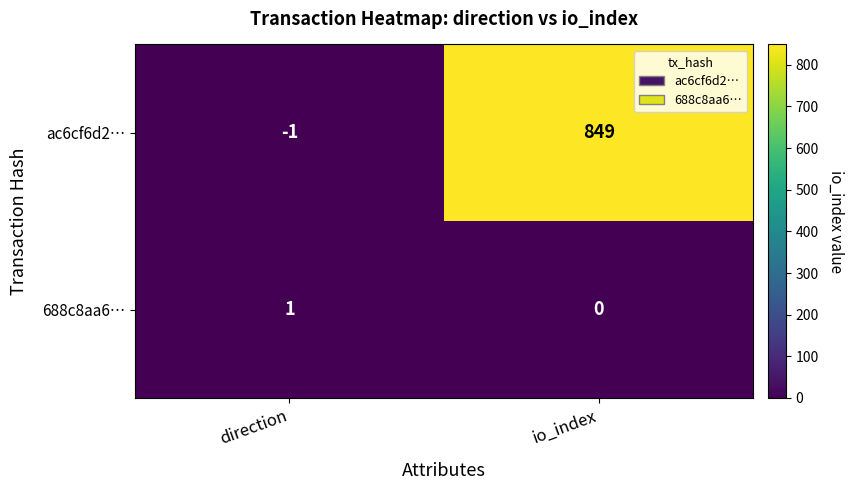

Rank the series by their average value, from lowest to highest.

688c8aa6…, ac6cf6d2…